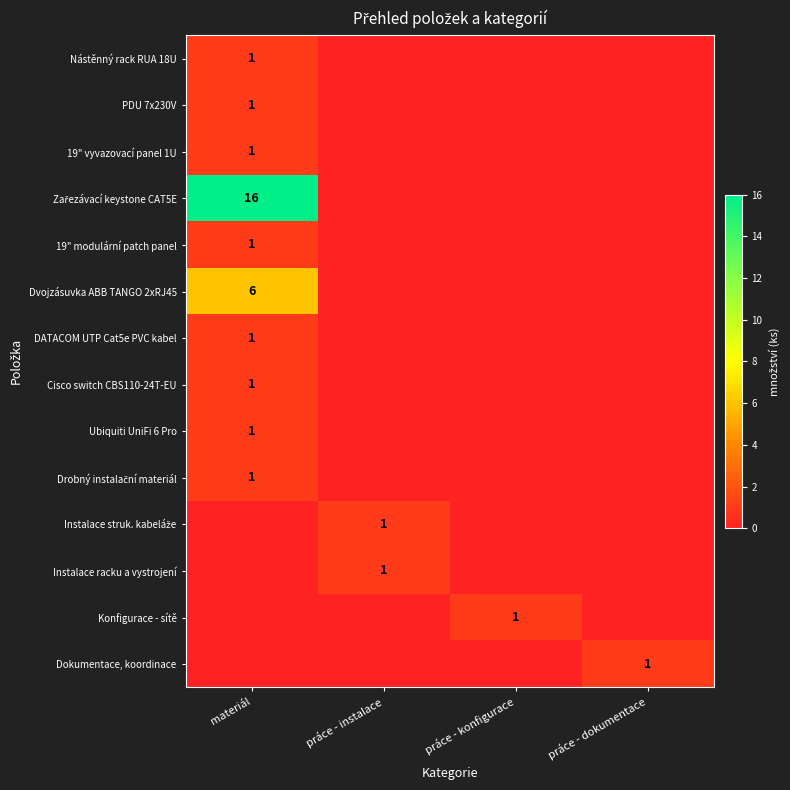

Which category has the lowest value across all series?

práce - instalace